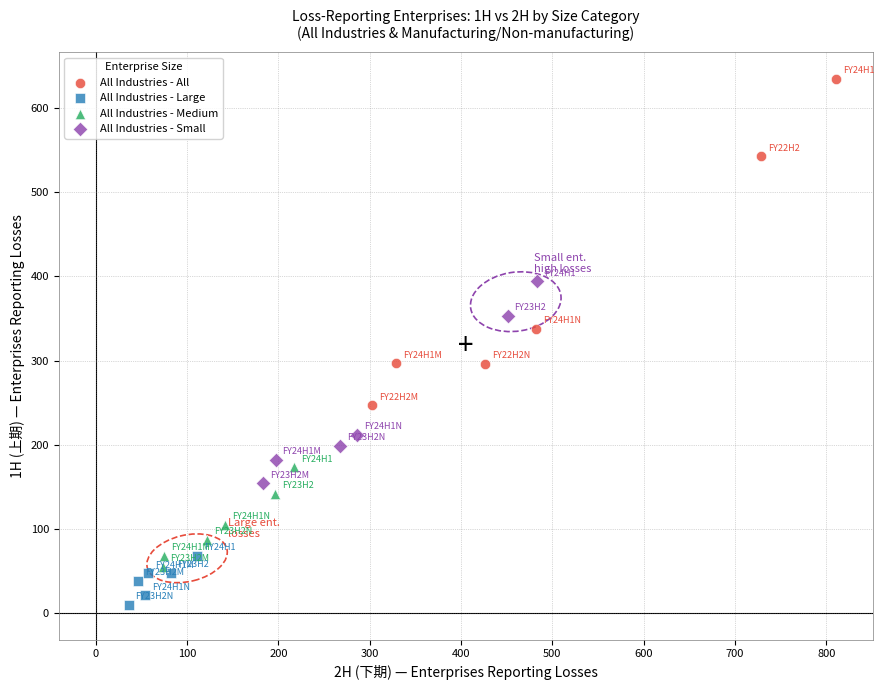

What are all the series names shown in the legend?

All Industries - All, All Industries - Large, All Industries - Medium, All Industries - Small